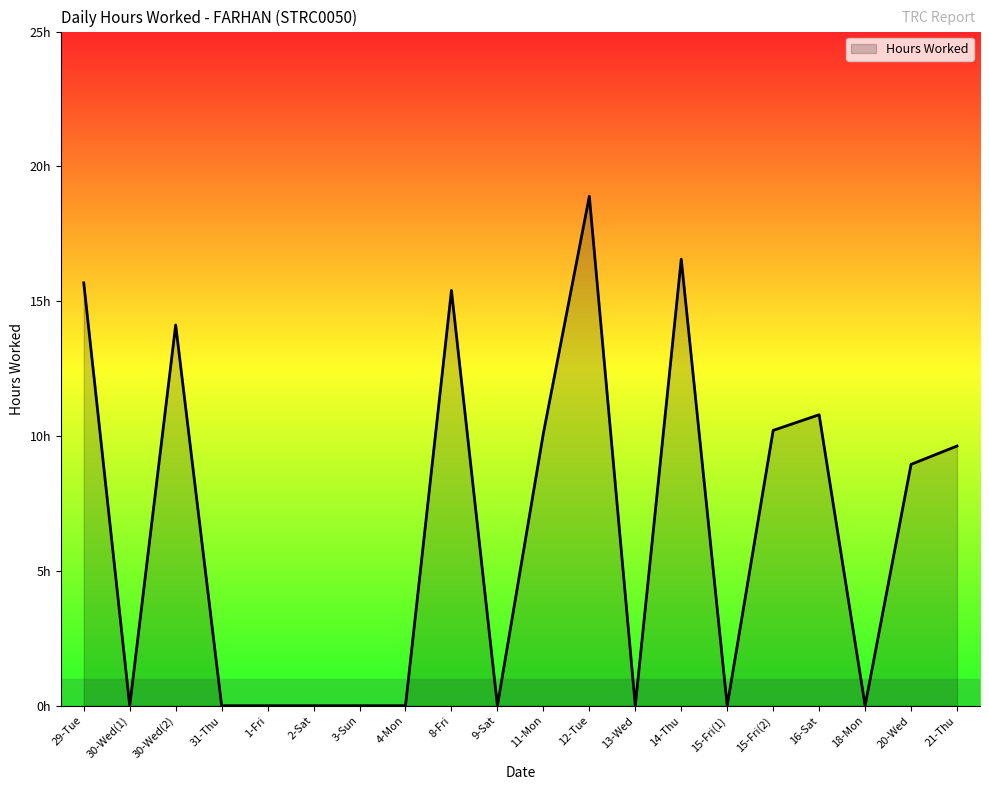

Which category has the highest value across all series?

12-Tue